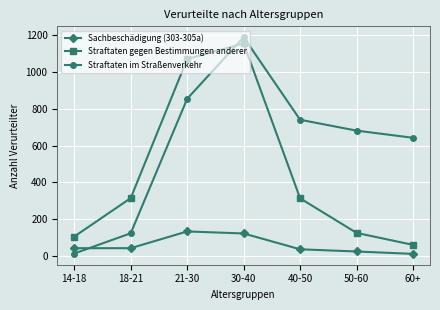

True or false: Straftaten gegen Bestimmungen anderer has more than 1 points higher than both neighbors.

False